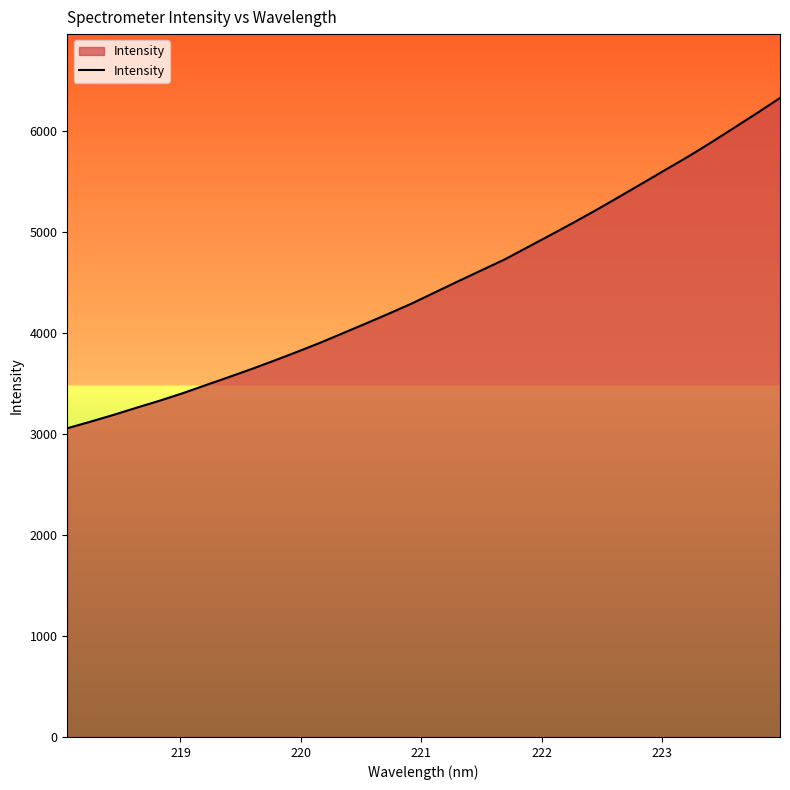

True or false: there are more than 2 points higher than both neighbors.

False